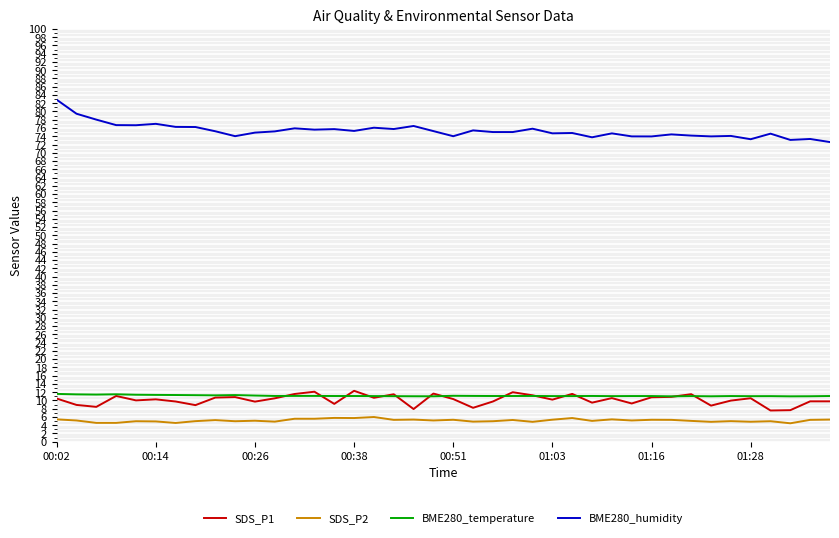

Which series has the largest total across all categories?

BME280_humidity